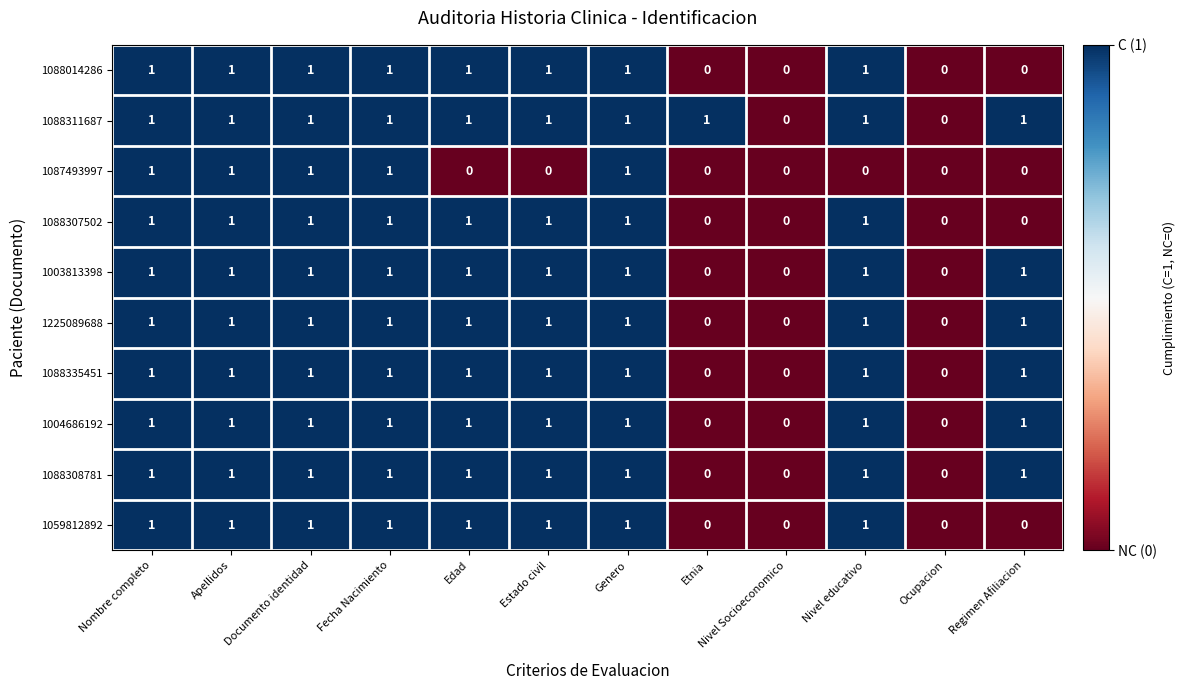

How many values in the 1088307502 series are below 1?

4